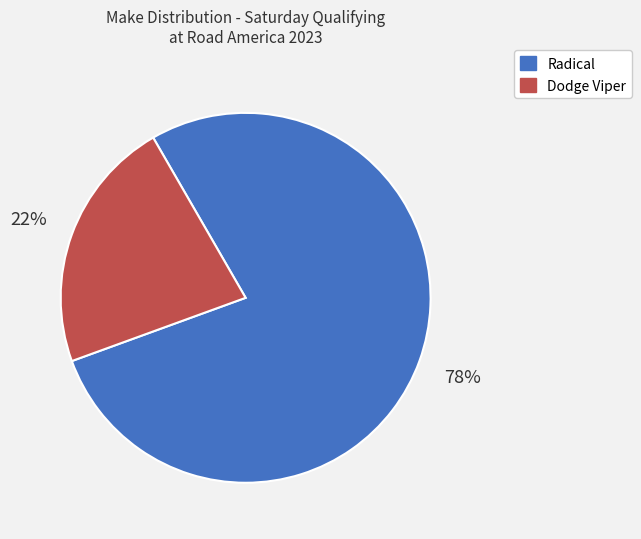

What is the majority slice?

Radical